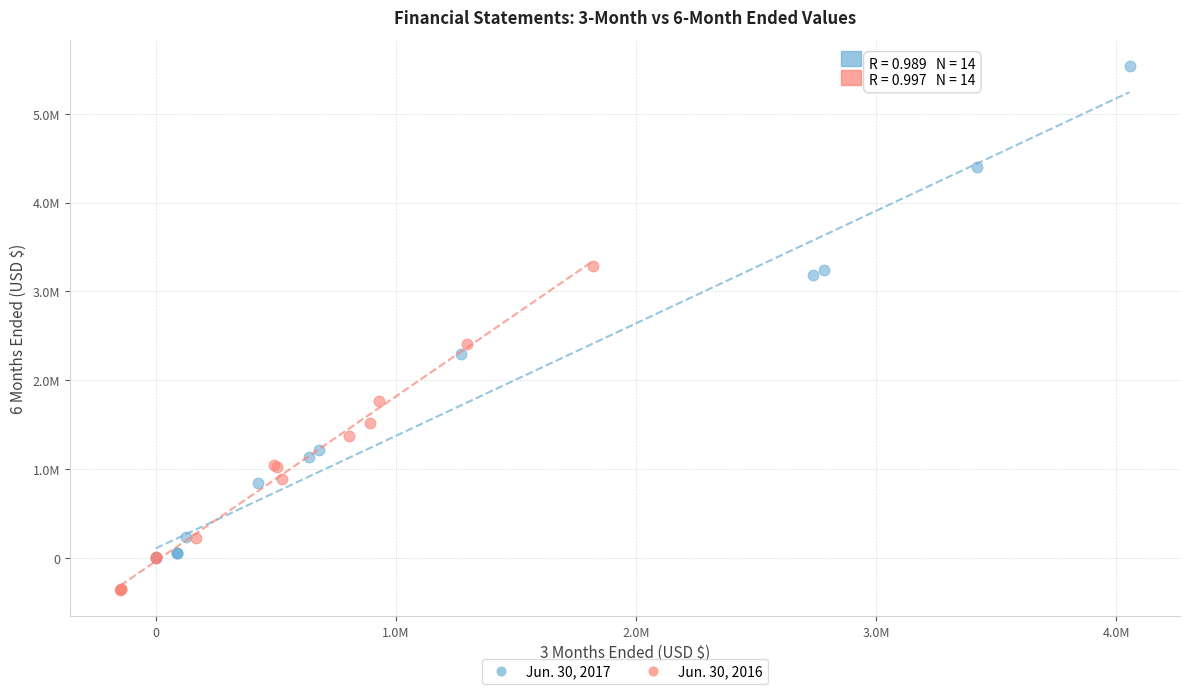

Which series contains the lowest Y value?

Jun. 30, 2016